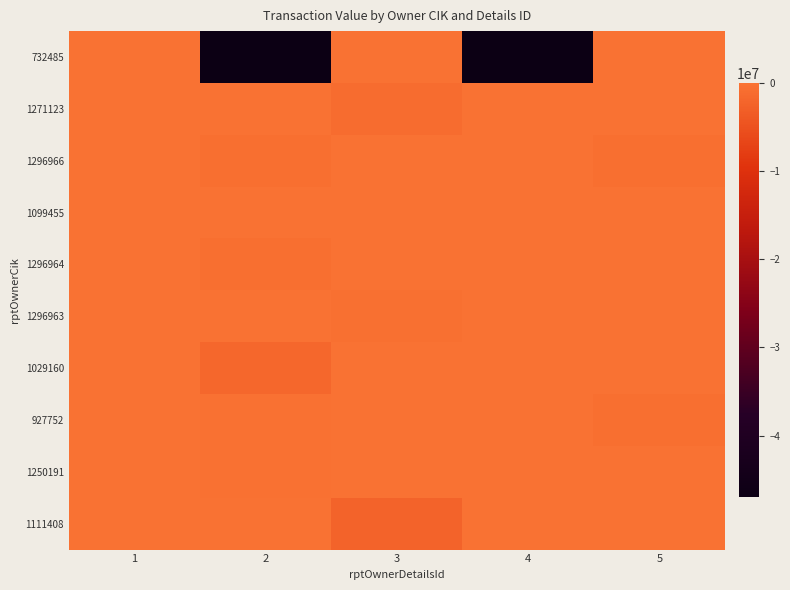

What is the difference between the highest and lowest values at 5?

710350